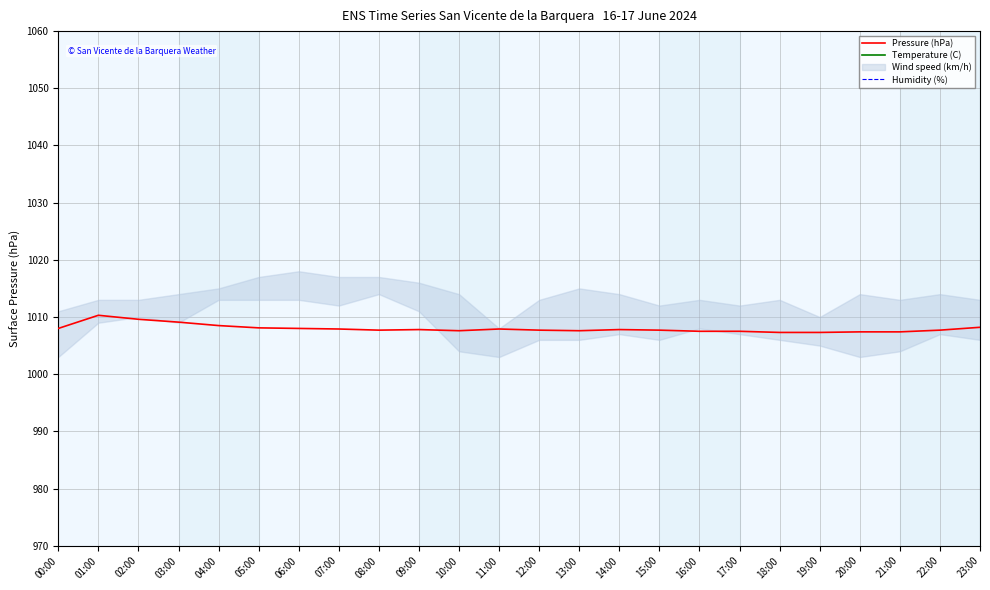

How many categories are shown in the chart?

24